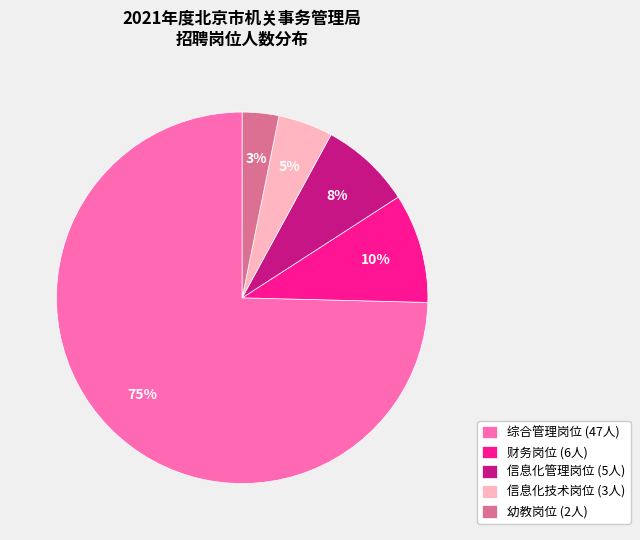

What is the smallest slice in the pie chart?

幼教岗位